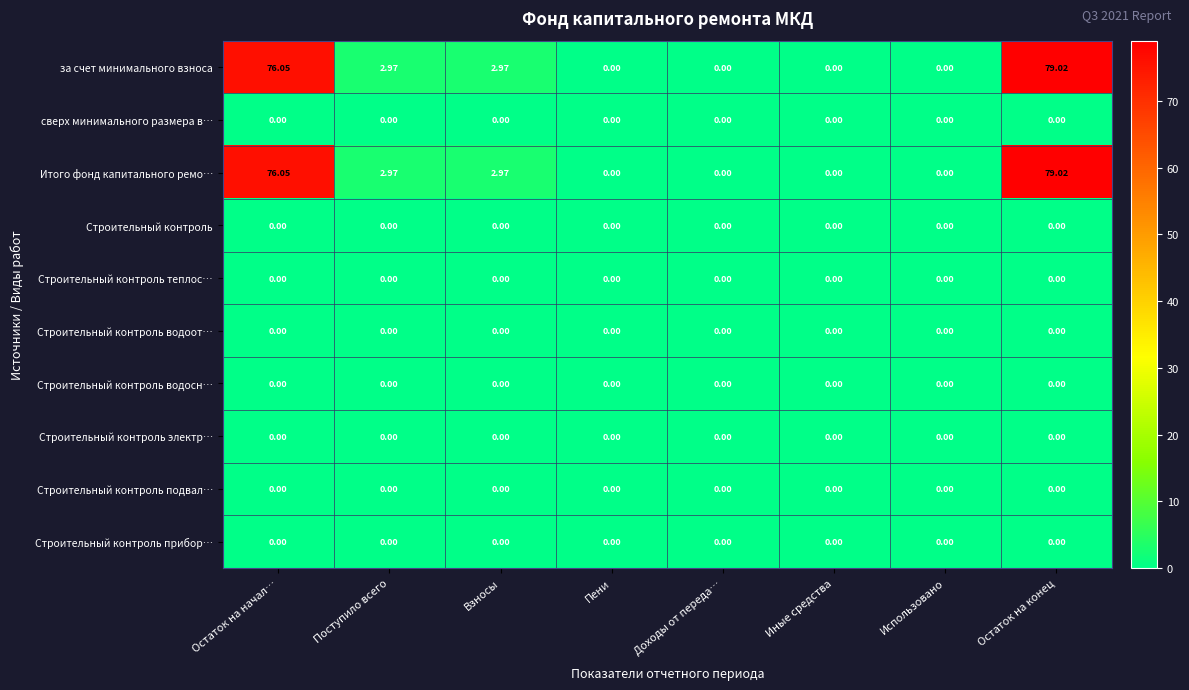

What is the total value across all series at Остаток на конец?

158.0